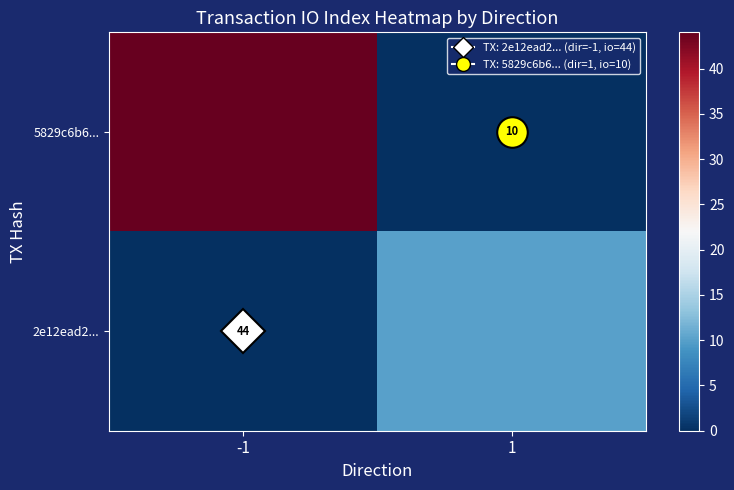

What is the sum of all 5829c6b6... values?

44